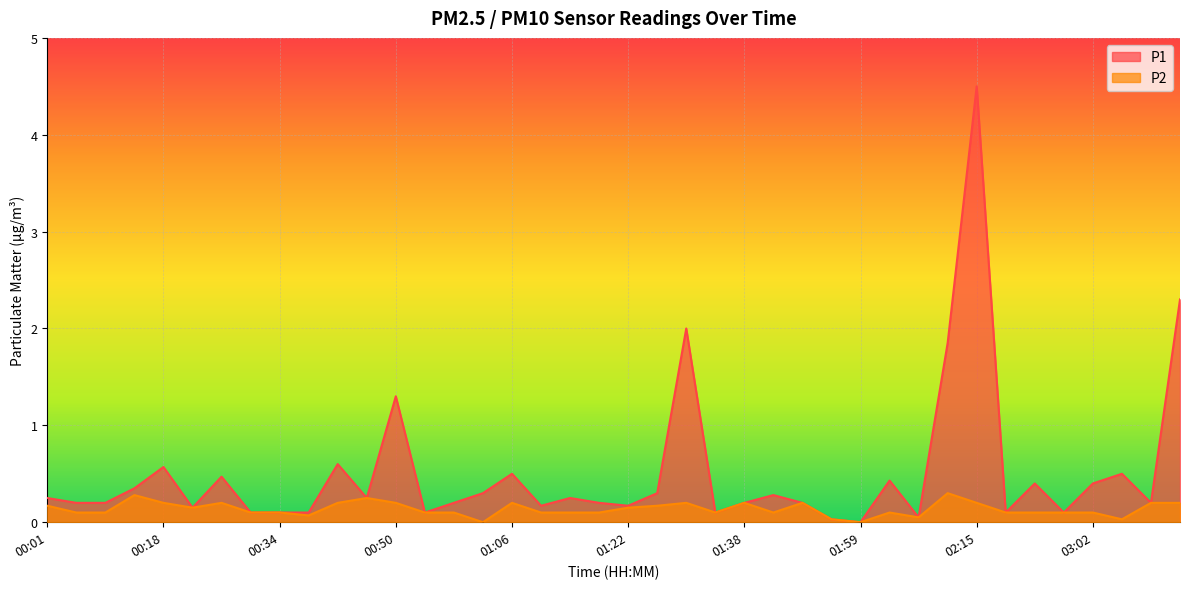

True or false: P2 has a value of 0.1 at 01:10.

True